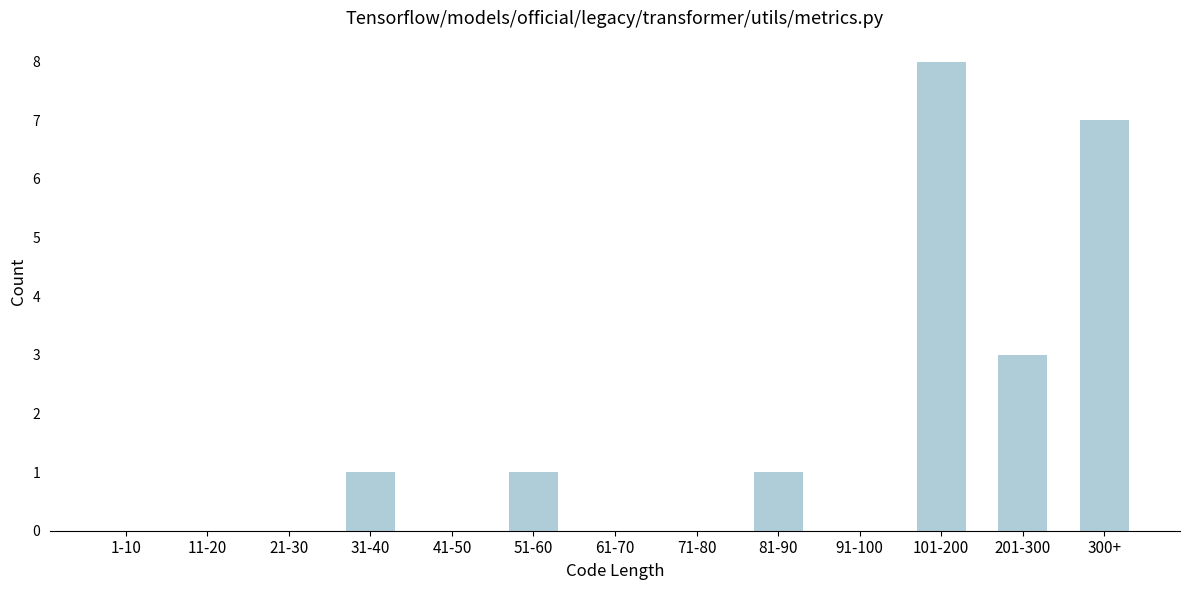

Reading left to right, transcribe all the data shown in this chart.

1-10=0	11-20=0	21-30=0	31-40=1	41-50=0	51-60=1	61-70=0	71-80=0	81-90=1	91-100=0	101-200=8	201-300=3	300+=7